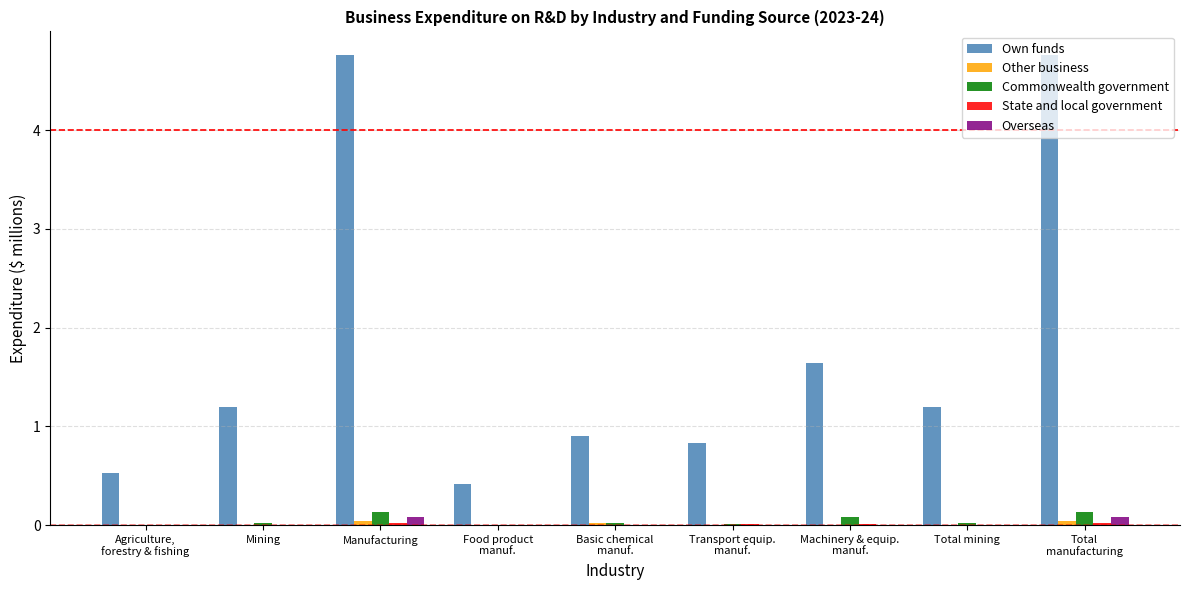

Does the chart contain stacked bars?

No